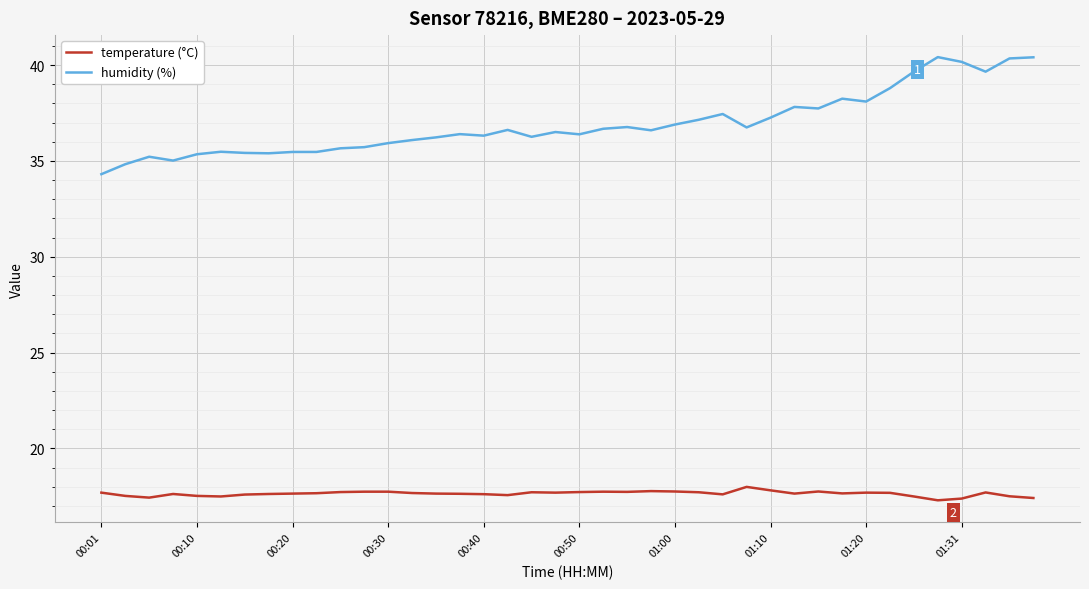

Which series has the largest total across all categories?

humidity (%)